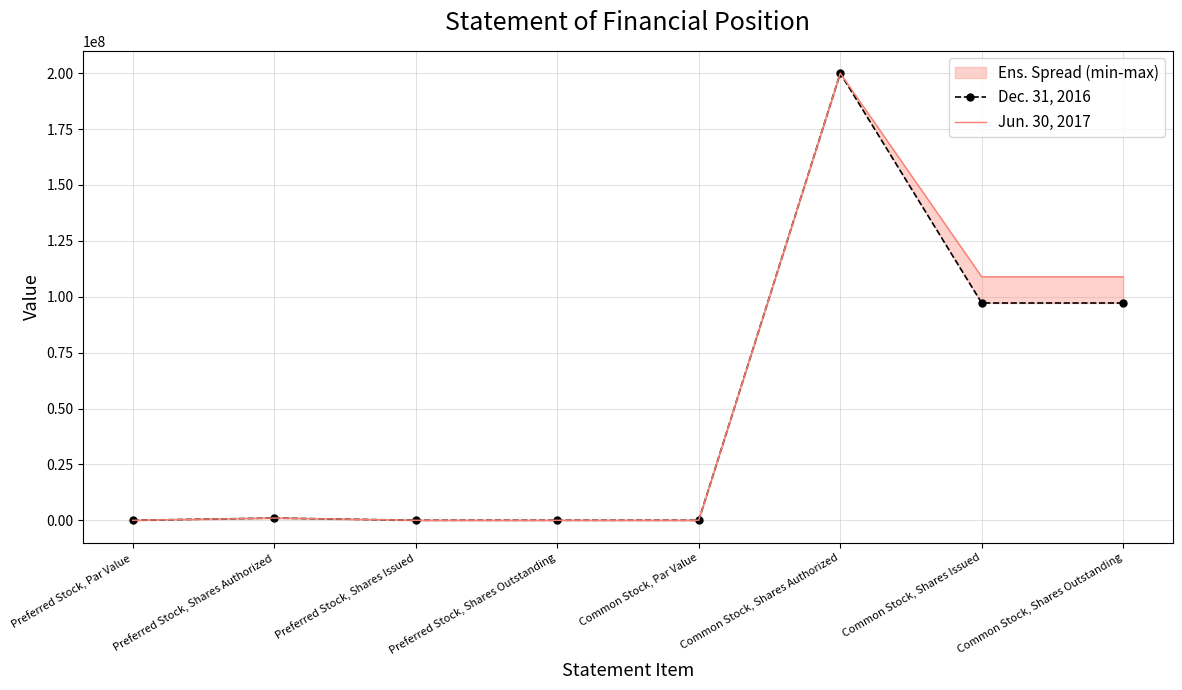

True or false: Jun. 30, 2017 and Dec. 31, 2016 cross at least once.

False